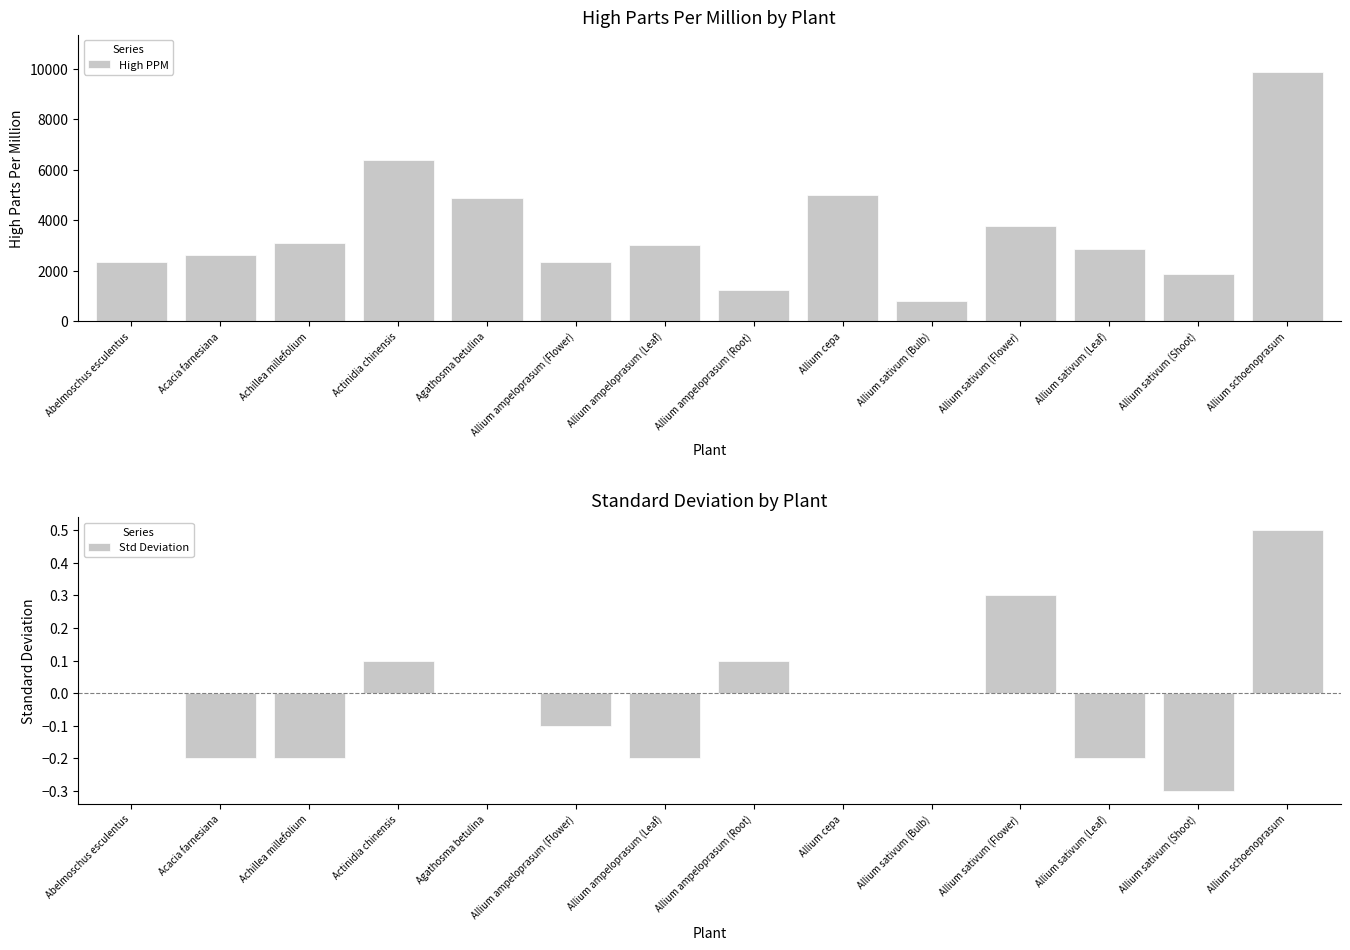

What is the difference between the highest and lowest values at Acacia farnesiana?

2636.2